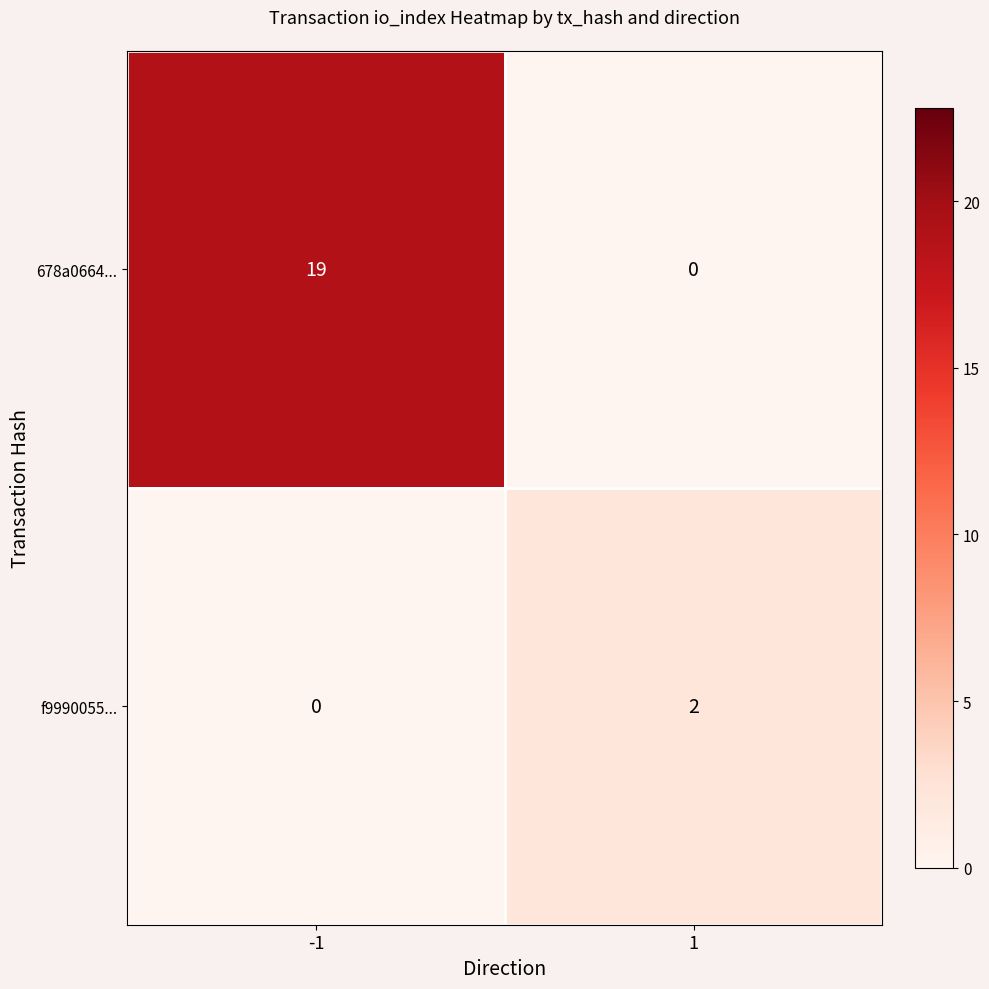

What is the total value across all series at 1?

2